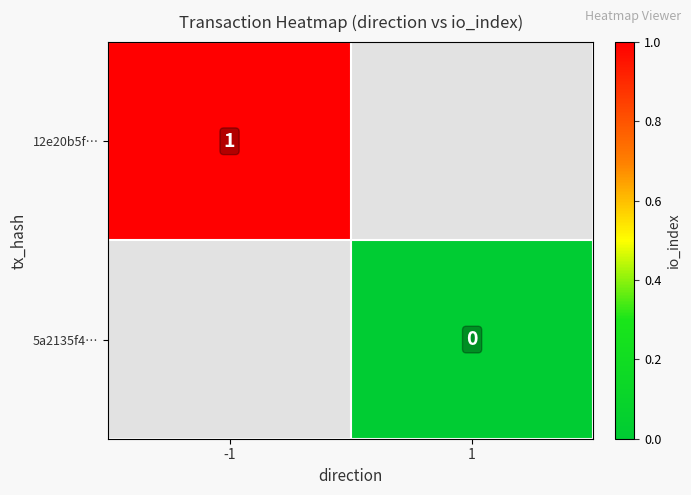

The 12e20b5f… series shows 2 at -1. True or false?

False